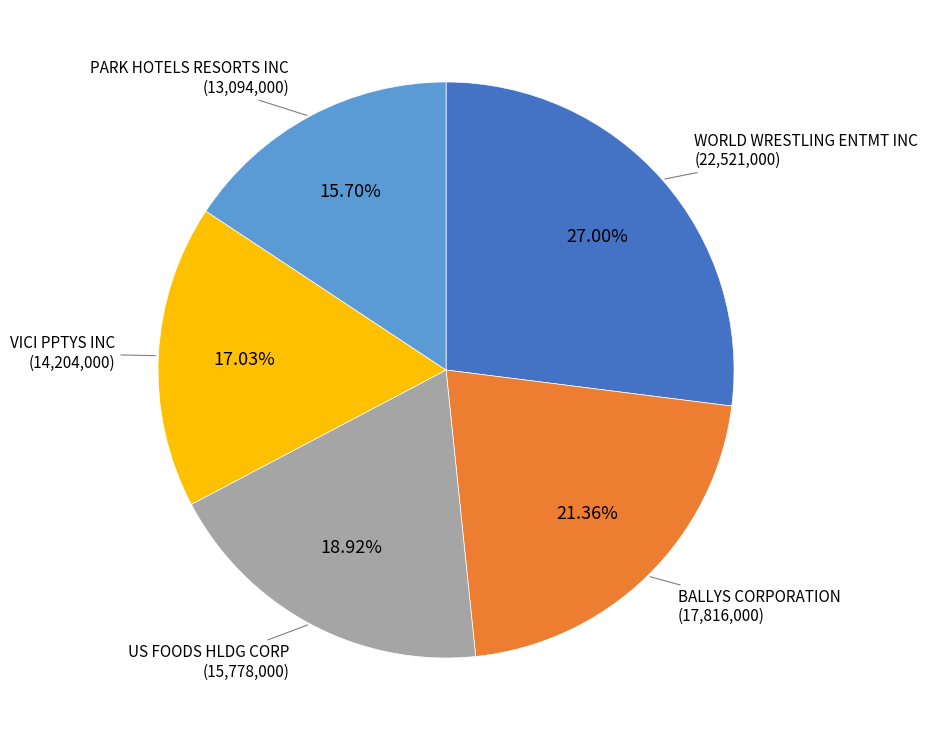

Rank the categories by value from lowest to highest.

PARK HOTELS RESORTS INC, VICI PPTYS INC, US FOODS HLDG CORP, BALLYS CORPORATION, WORLD WRESTLING ENTMT INC